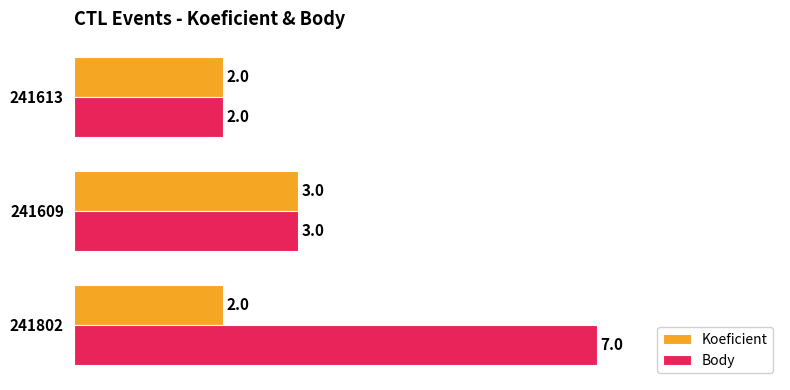

List the series in order of their overall mean, highest first.

Body, Koeficient